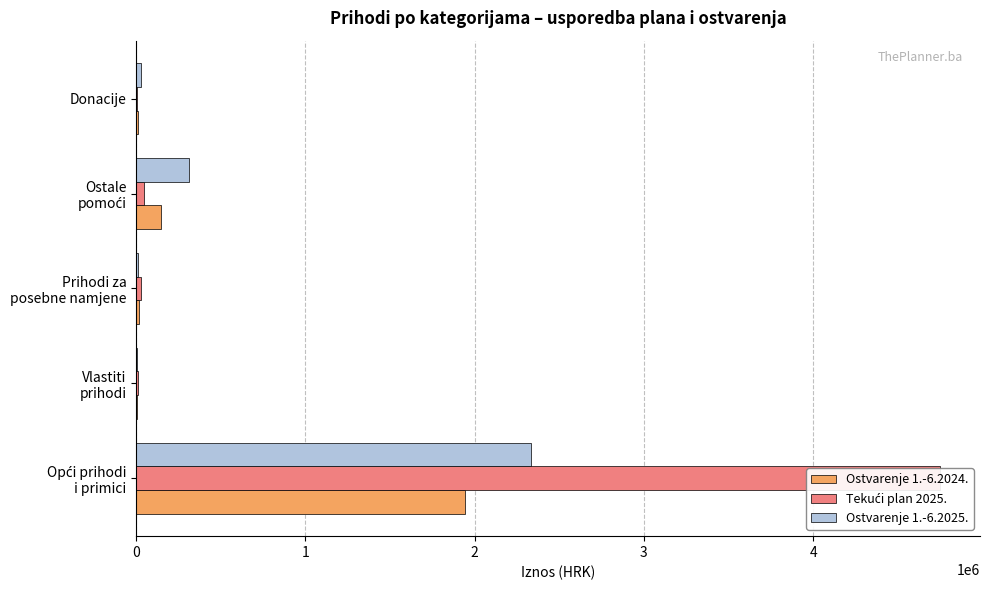

Which series has the largest range (max minus min)?

Tekući plan 2025.